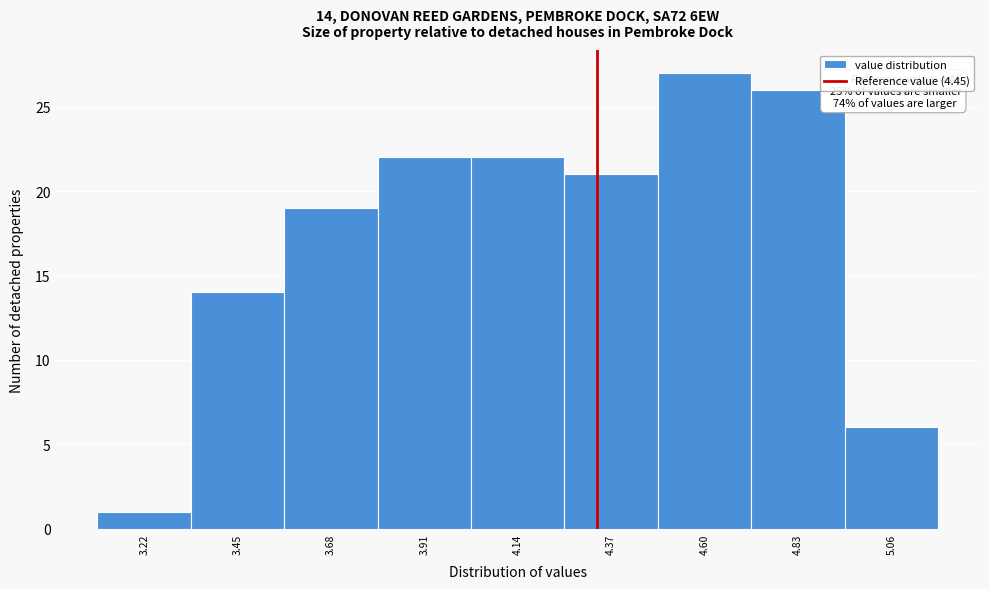

Reading left to right, transcribe all the data shown in this chart.

3.22=1	3.45=14	3.68=19	3.91=22	4.14=22	4.37=21	4.60=27	4.83=26	5.06=6